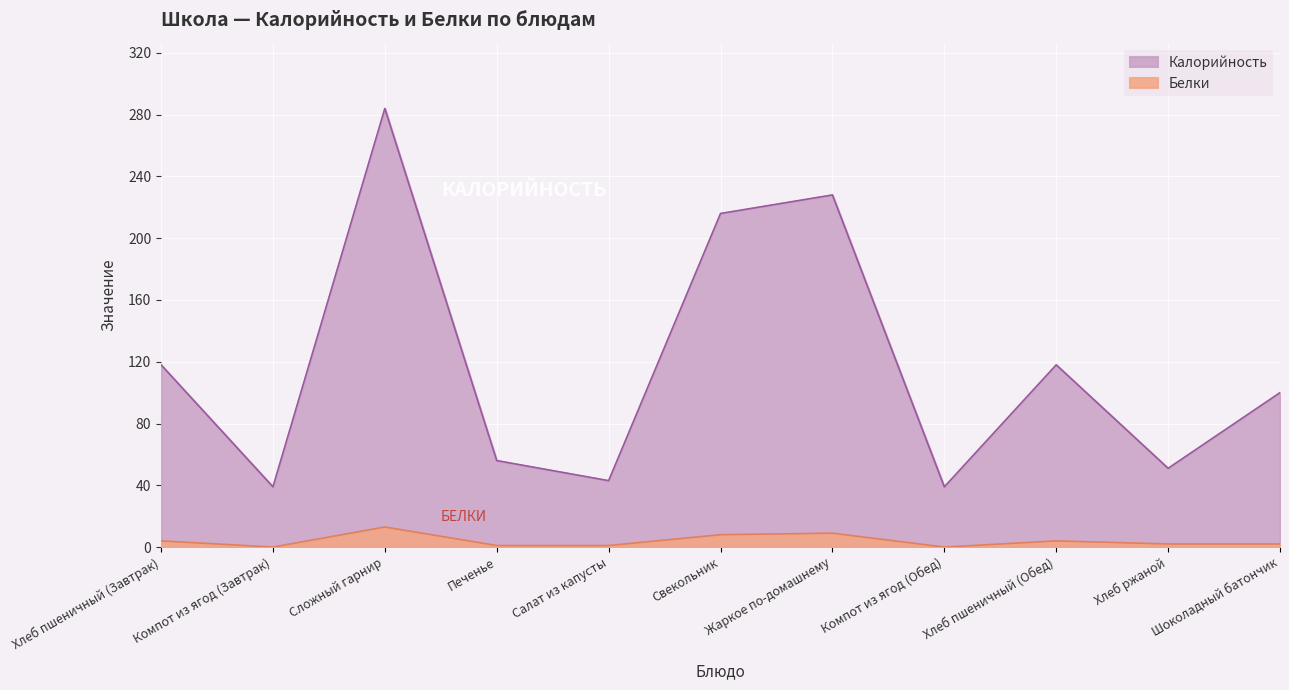

Reading left to right, transcribe all the data shown in this chart.

Калорийность: Хлеб пшеничный (Завтрак)=118	Компот из ягод (Завтрак)=39	Сложный гарнир=284	Печенье=56	Салат из капусты=43	Свекольник=216	Жаркое по-домашнему=228	Компот из ягод (Обед)=39	Хлеб пшеничный (Обед)=118	Хлеб ржаной=51	Шоколадный батончик=100
Белки: Хлеб пшеничный (Завтрак)=4	Компот из ягод (Завтрак)=0	Сложный гарнир=13	Печенье=1	Салат из капусты=1	Свекольник=8	Жаркое по-домашнему=9	Компот из ягод (Обед)=0	Хлеб пшеничный (Обед)=4	Хлеб ржаной=2	Шоколадный батончик=2